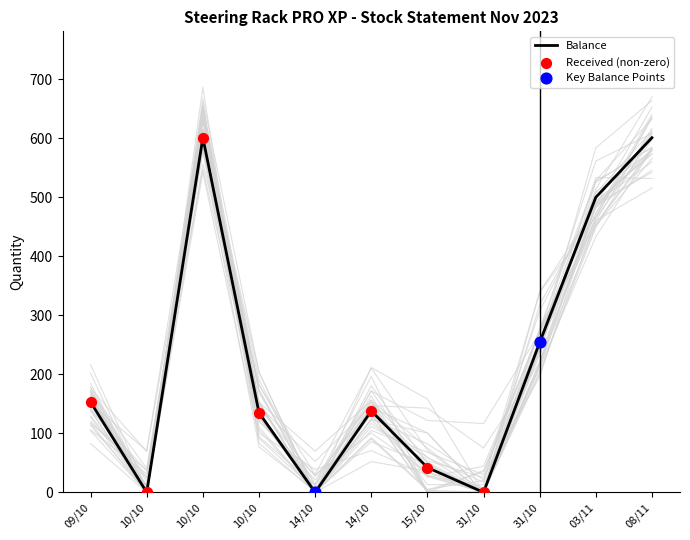

Between 10/10 and 08/11, which is larger?

10/10